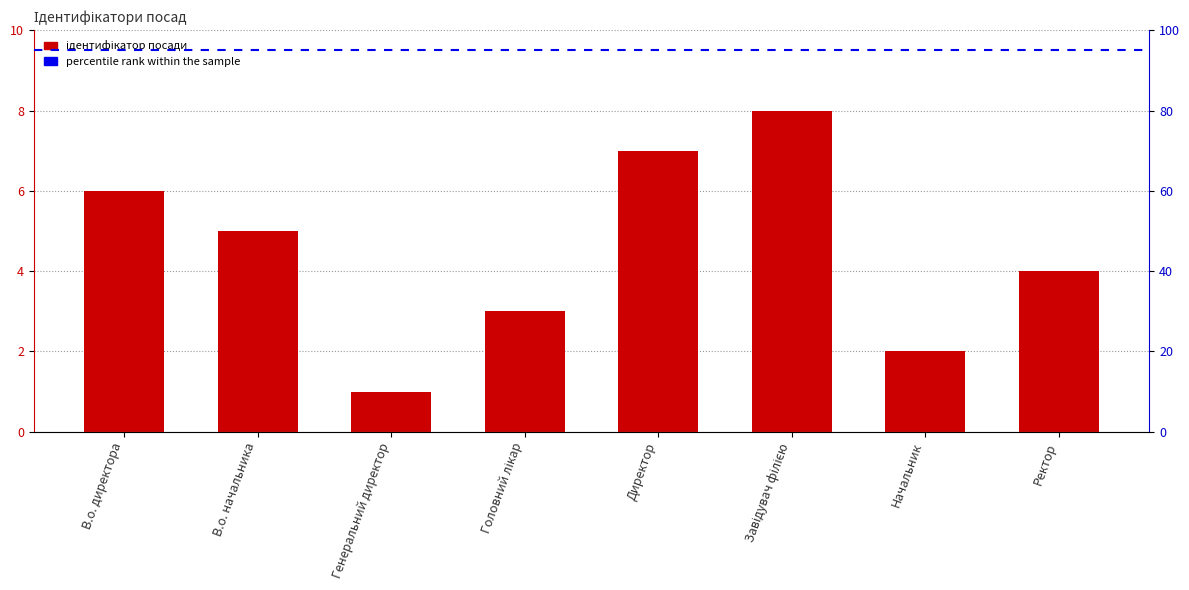

What value does the data have at Ректор?

4